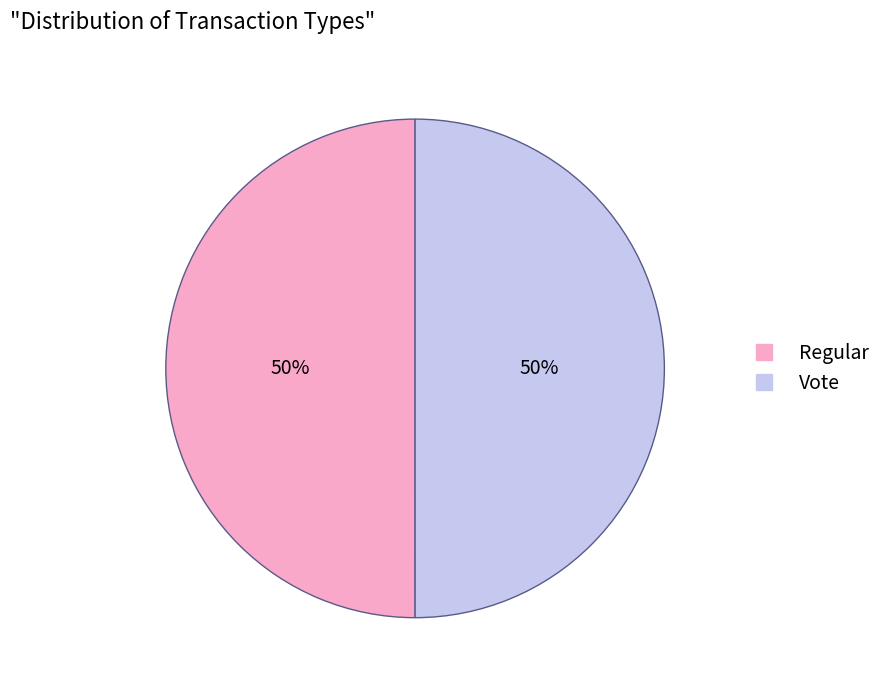

Combined, do Regular and Vote account for over 50%?

Yes